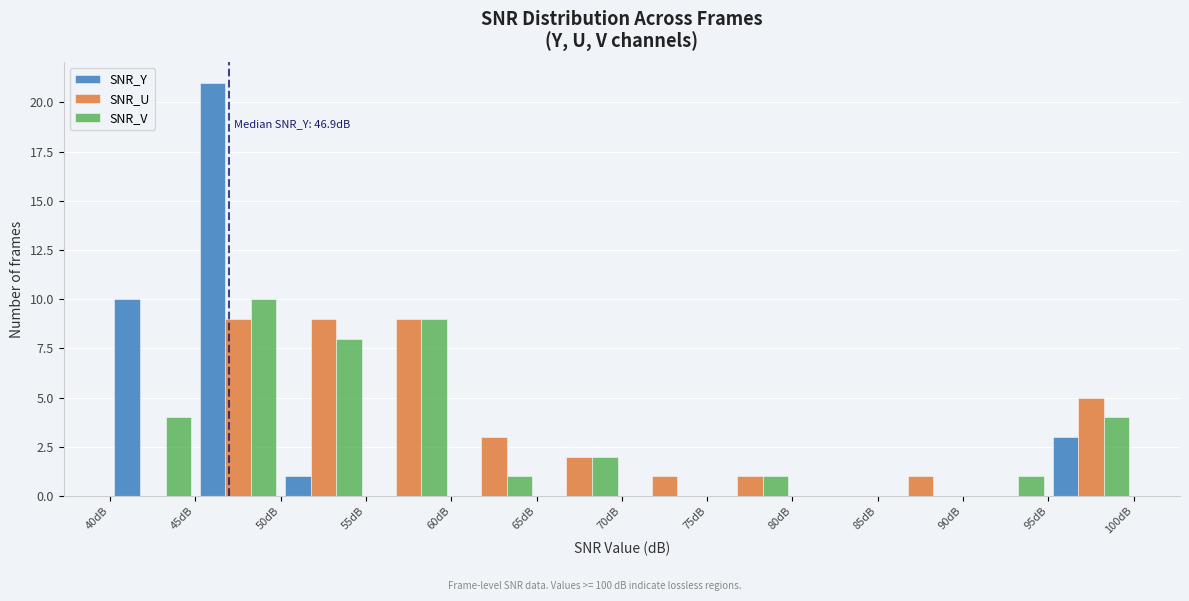

In the SNR_V series, which range on the x-axis has the tallest bar?

45 to 50